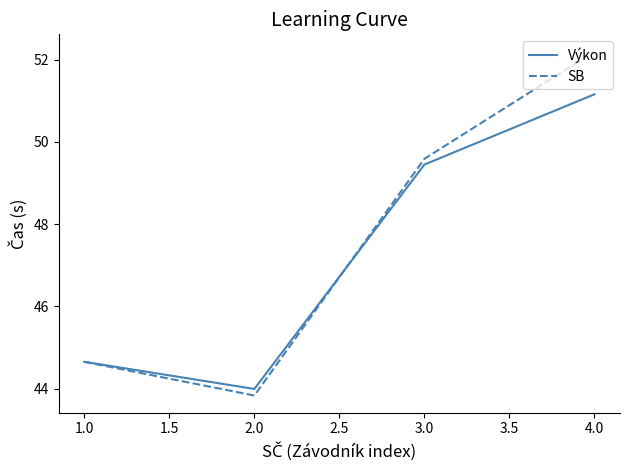

True or false: Výkon has more than 1 points higher than both neighbors.

False